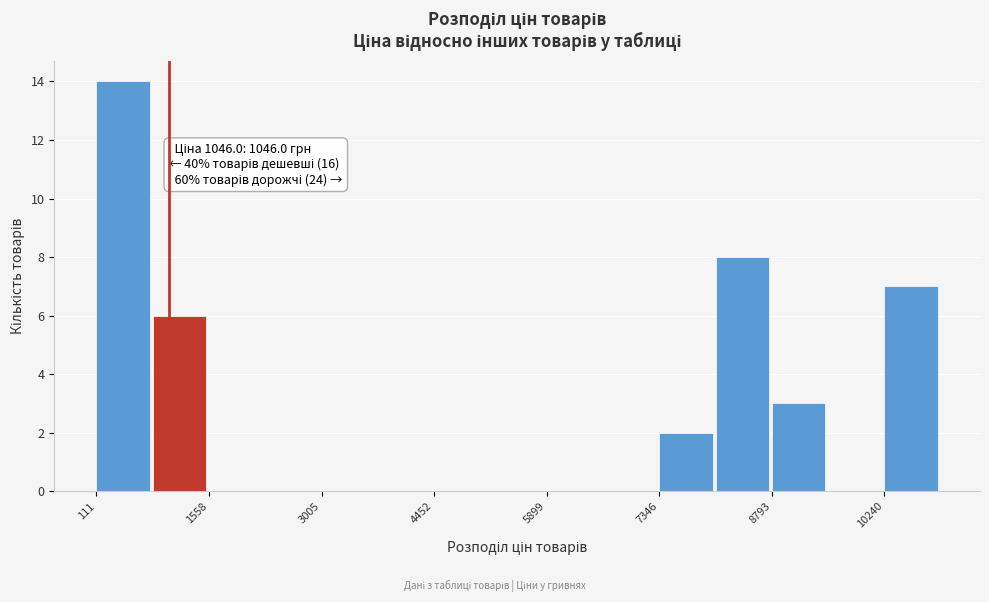

Read against the x-axis, roughly where is the centre of the tallest bar?

400